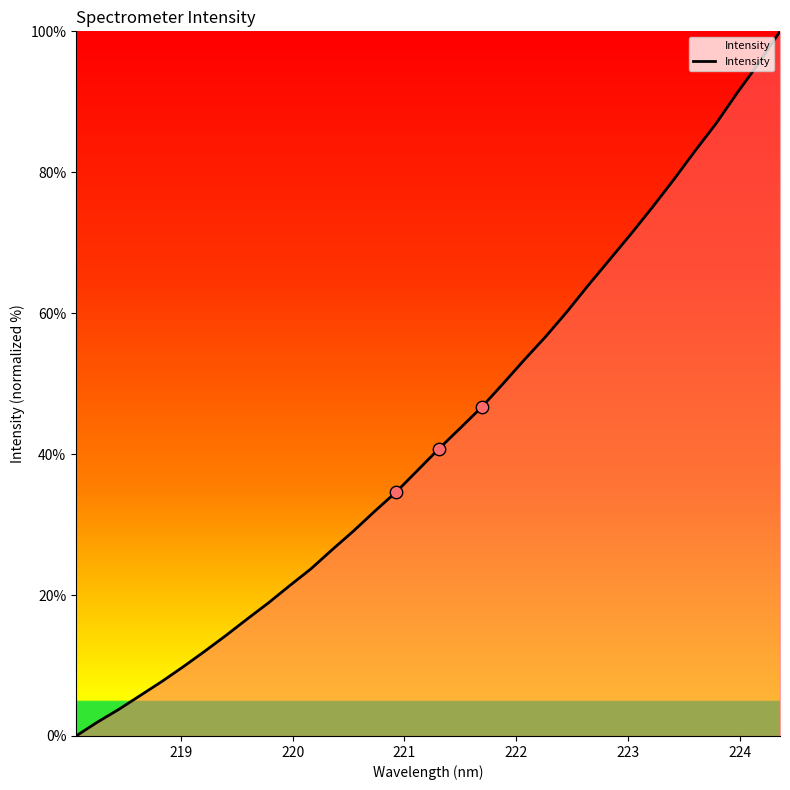

What is the maximum value shown in the chart?

100.0